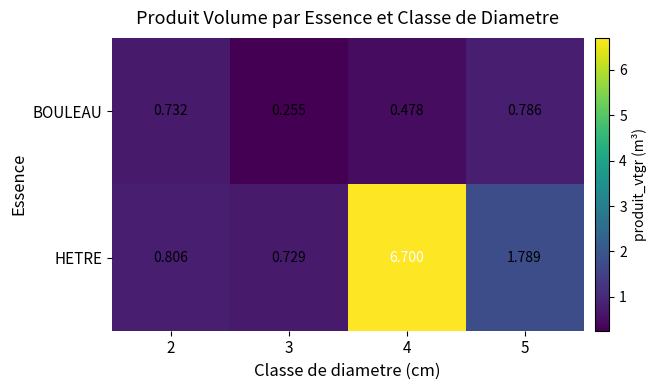

Rank the series by their maximum value, from highest to lowest.

HETRE, BOULEAU